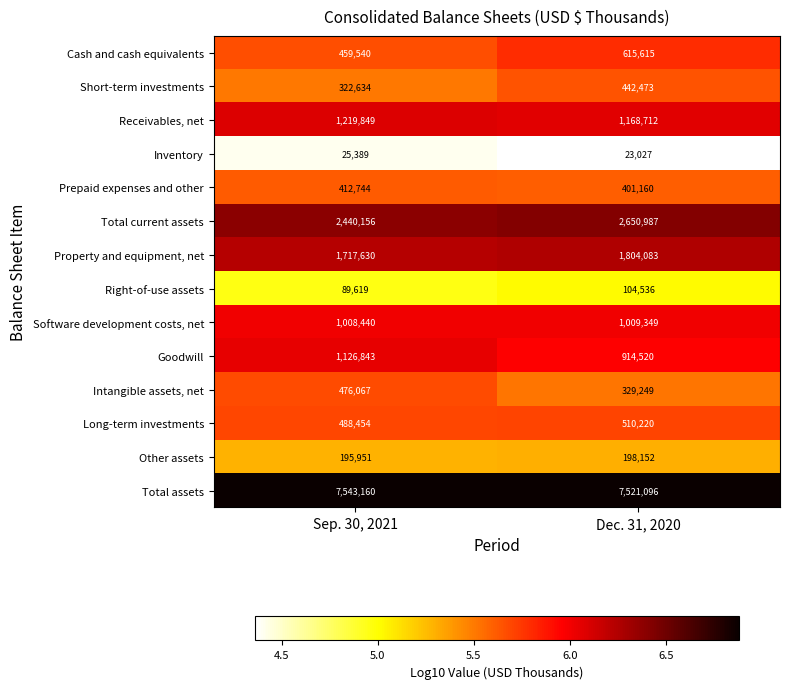

At which category does the chart reach its minimum across all series?

Dec. 31, 2020